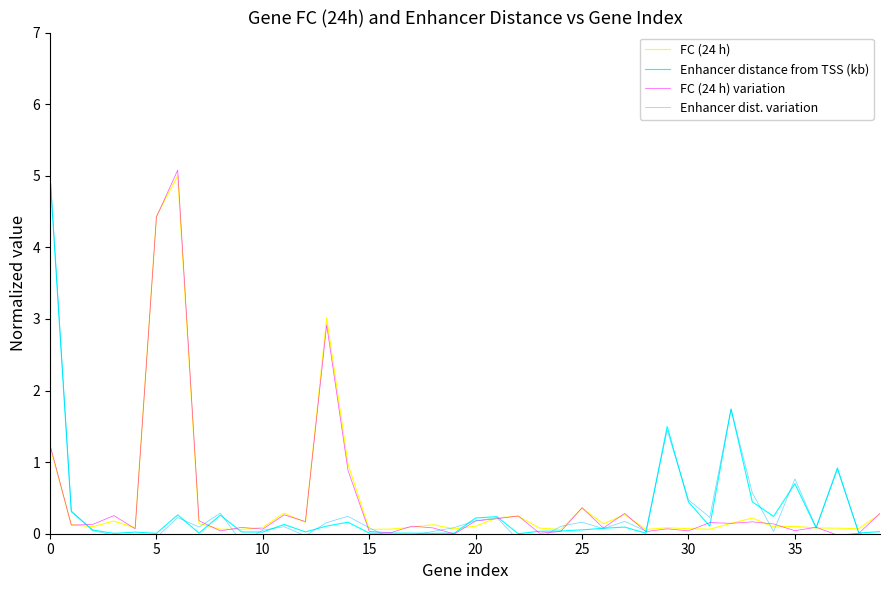

Is it true that Enhancer distance from TSS (kb) equals 0.0 at 18?

True